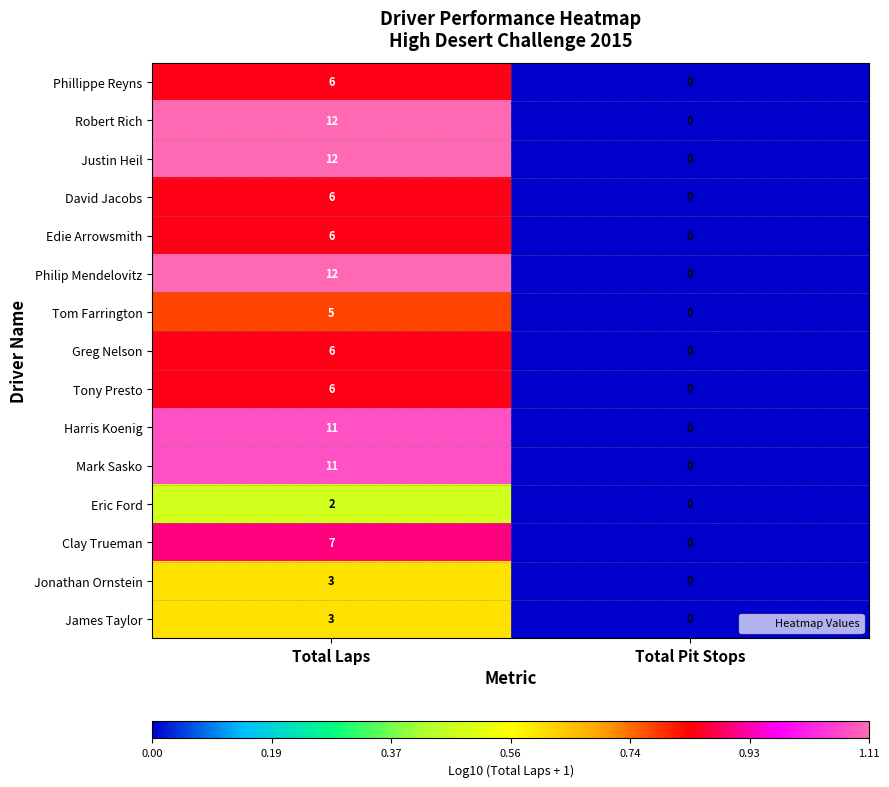

What is the spread (max minus min) of values at Total Laps?

10